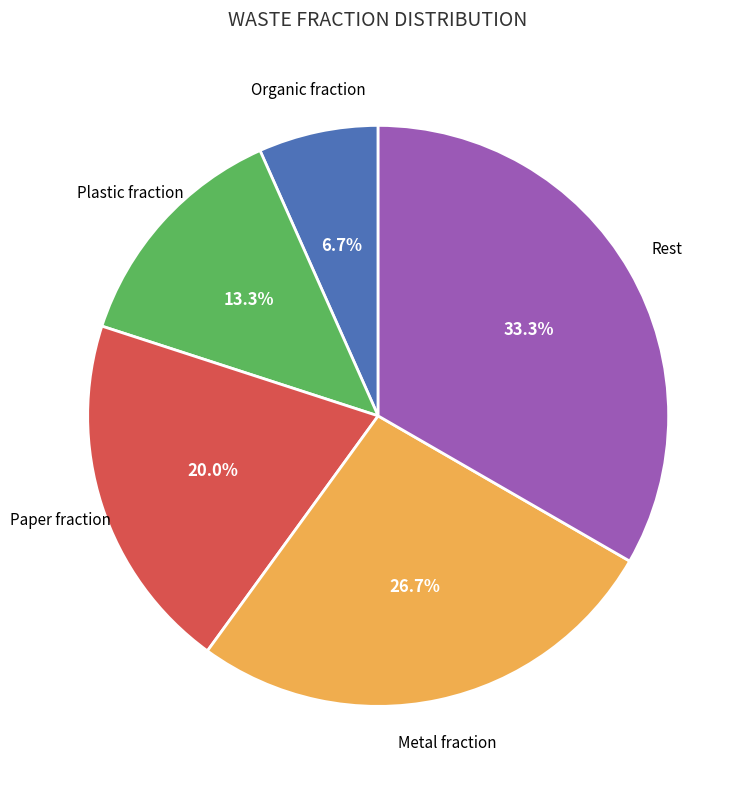

Is there a majority slice in this chart?

No